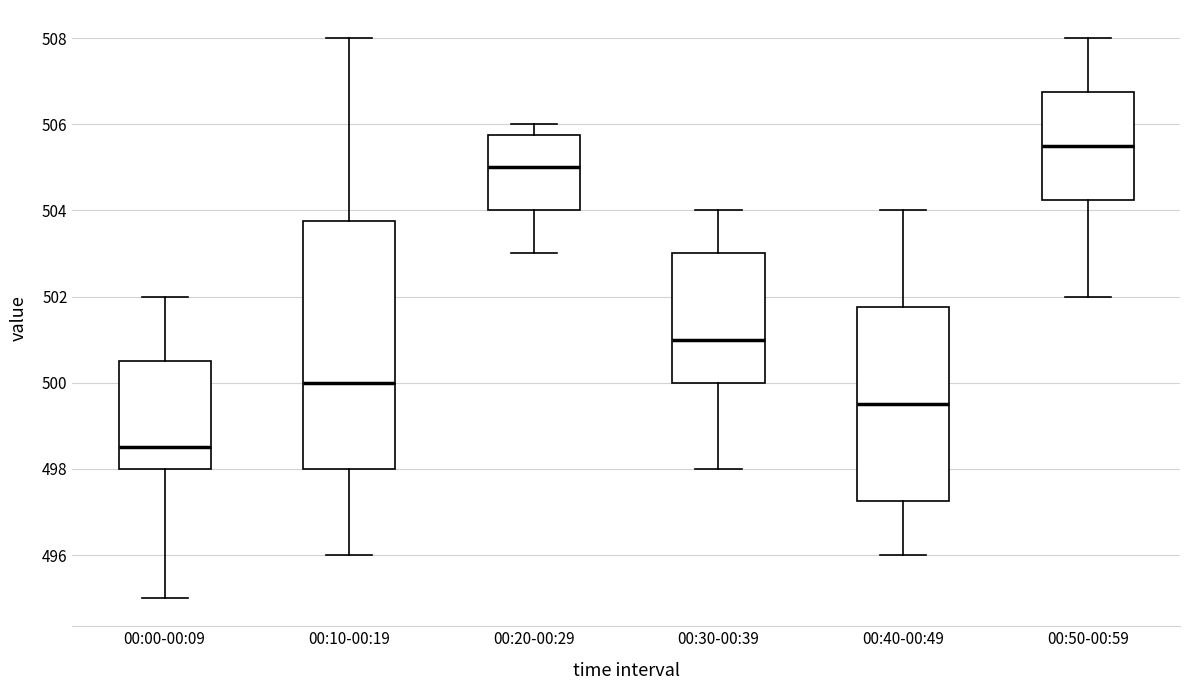

Where is the lower edge of the box for 00:50-00:59 on the y-axis? The values are not printed on the chart, so give them approximately, as read against the axis.

504.2